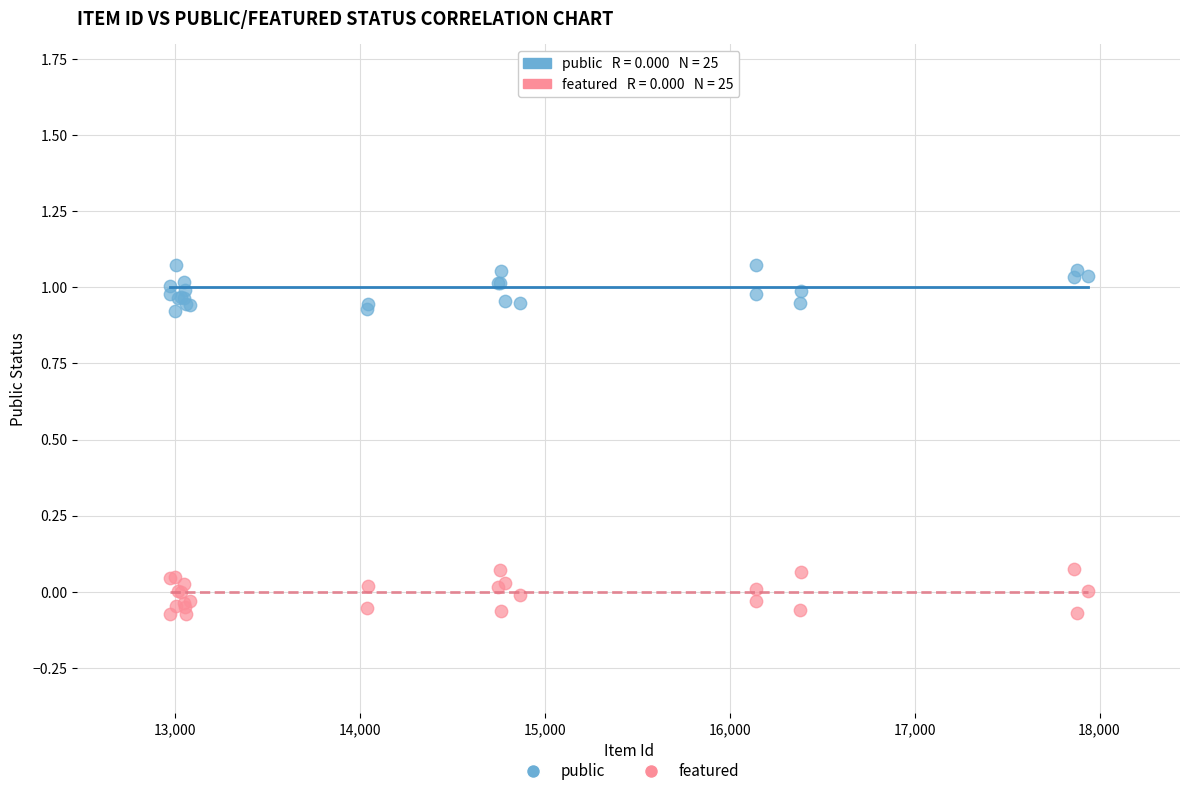

Which series contains the highest Y value?

public